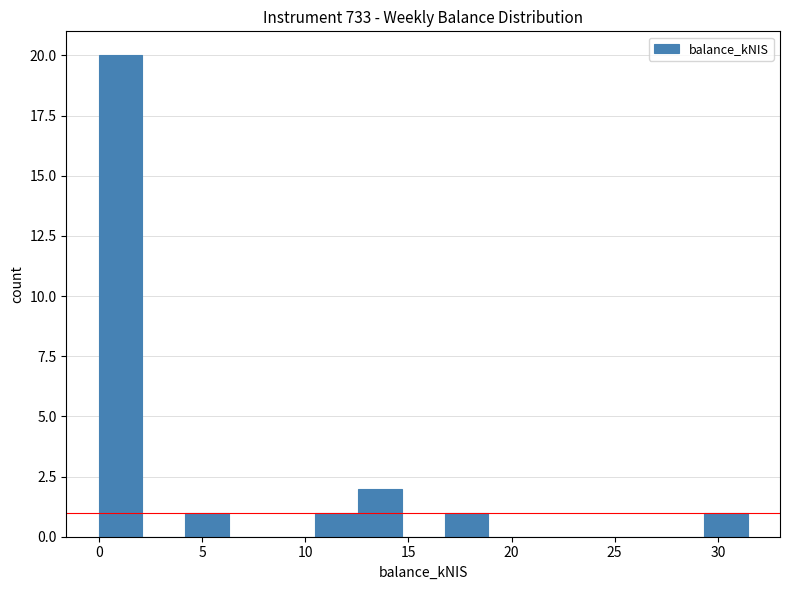

Reading left to right, list every bar in this chart as the range it spans on the x-axis followed by its height. Neither the bar edges nor the heights are printed on the chart, so give them approximately, as read against the axes.

0.0 to 2.0: 20
2.0 to 4.0: 0
4.0 to 6.5: 1
6.5 to 8.5: 0
8.5 to 10.5: 0
10.5 to 12.5: 1
12.5 to 14.5: 2
14.5 to 17.0: 0
17.0 to 19.0: 1
19.0 to 21.0: 0
21.0 to 23.0: 0
23.0 to 25.0: 0
25.0 to 27.0: 0
27.0 to 29.5: 0
29.5 to 31.5: 1